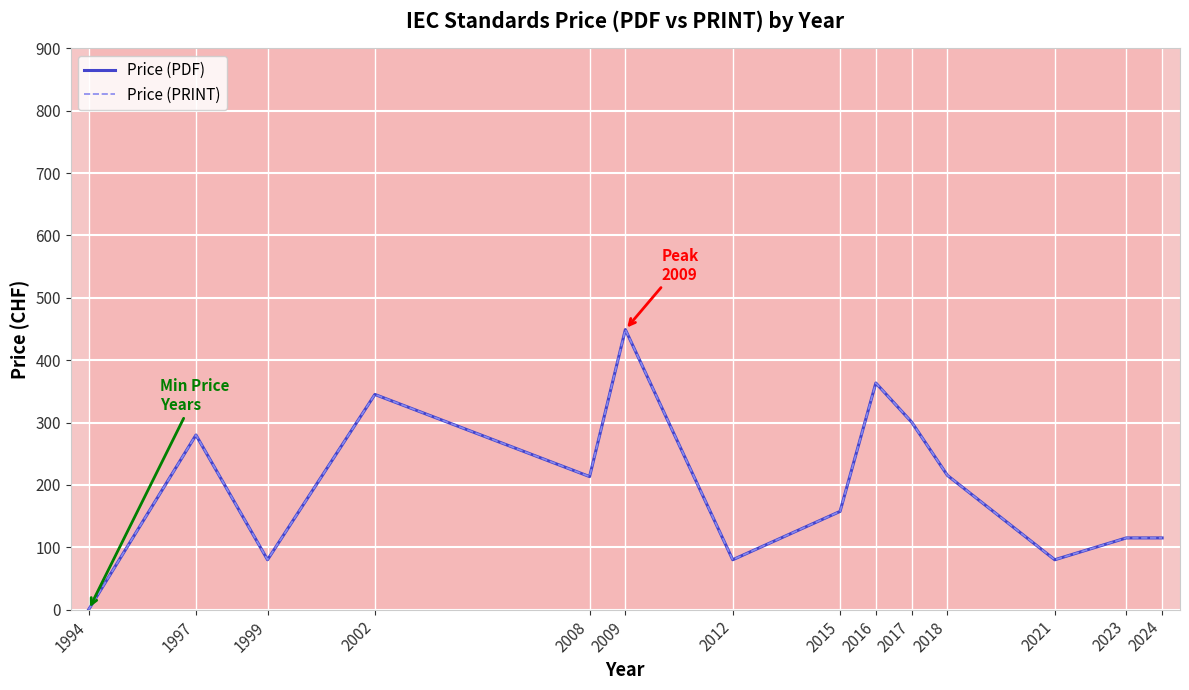

At which label does Price (PDF) first exceed 213?

1997